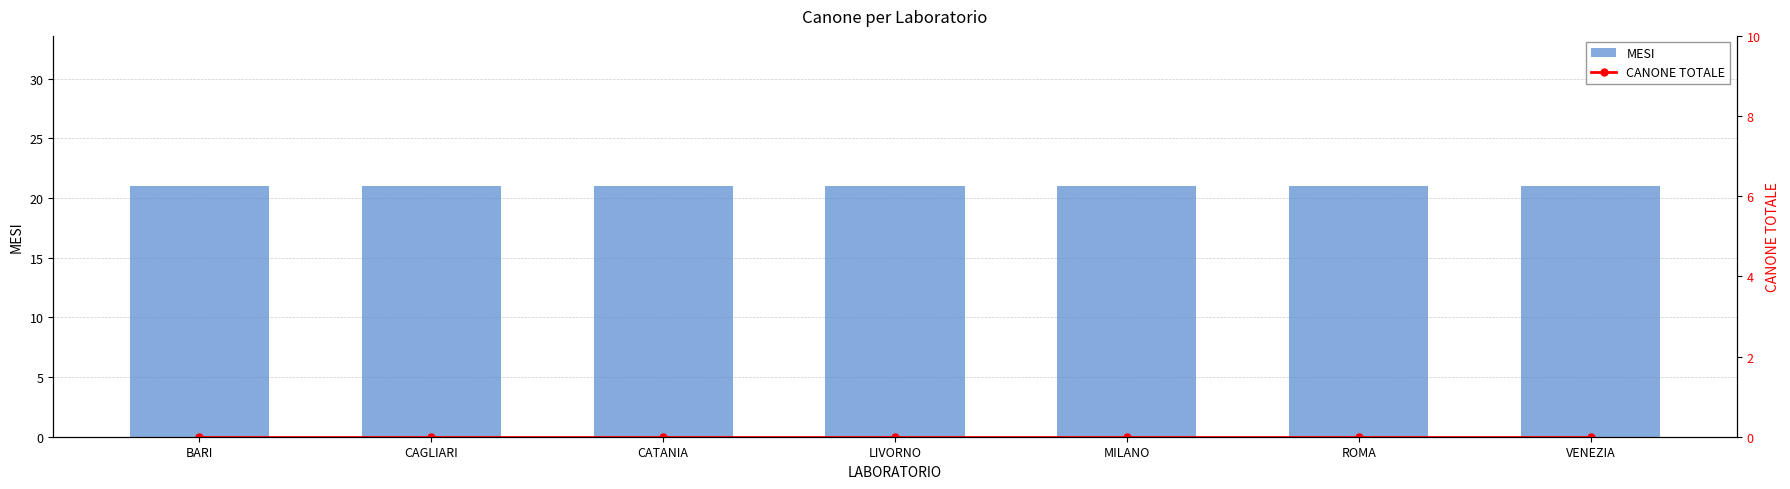

At how many categories does at least one series exceed 2?

7